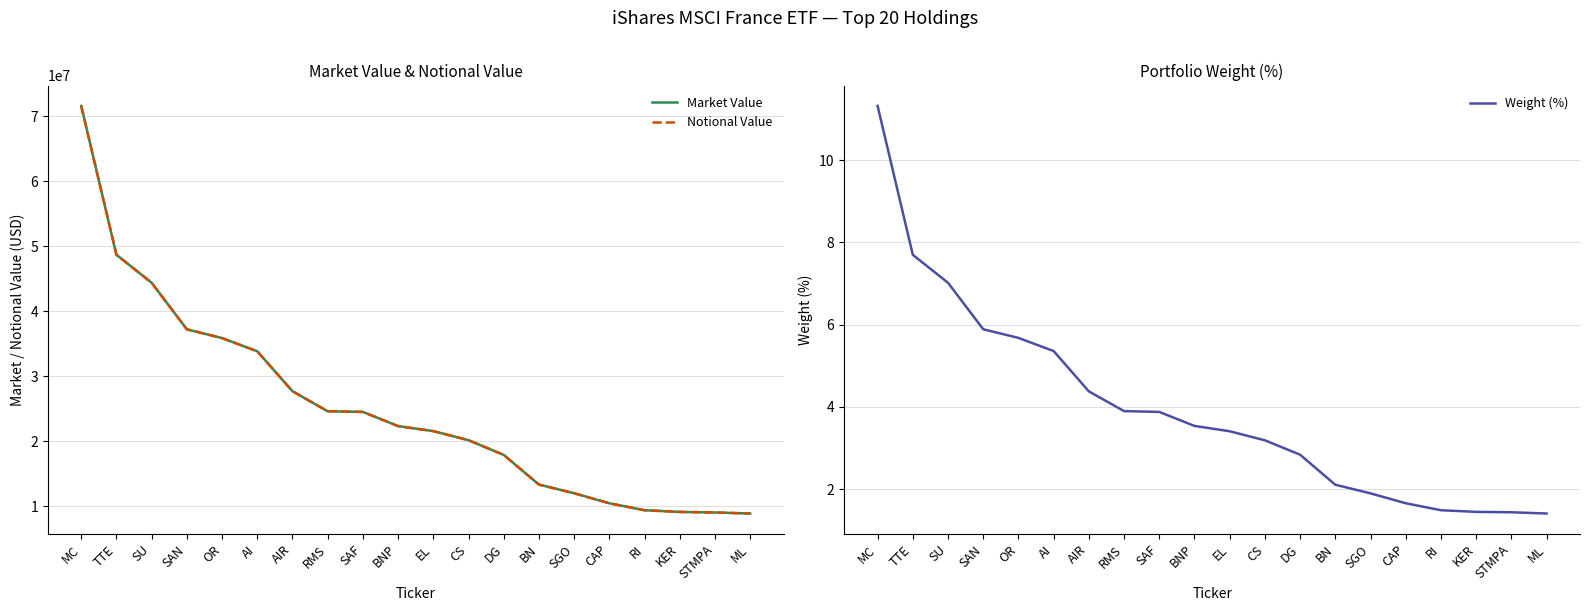

At which label is Notional Value closest to 40245322?

SAN